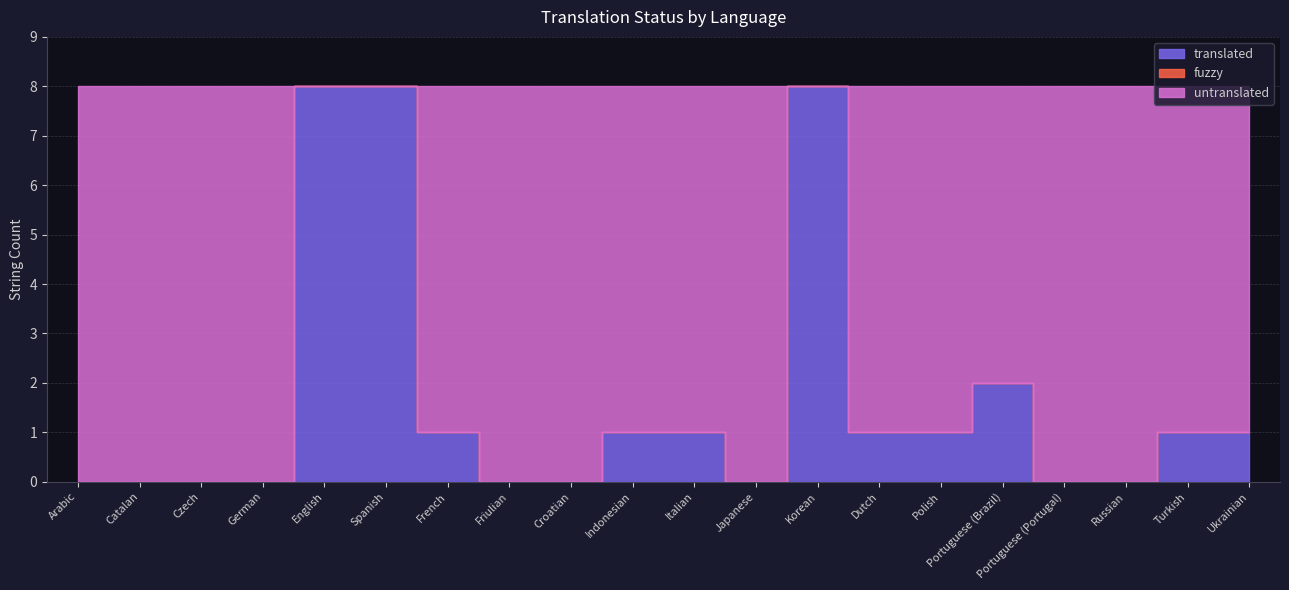

True or false: approved and untranslated cross at least once.

False